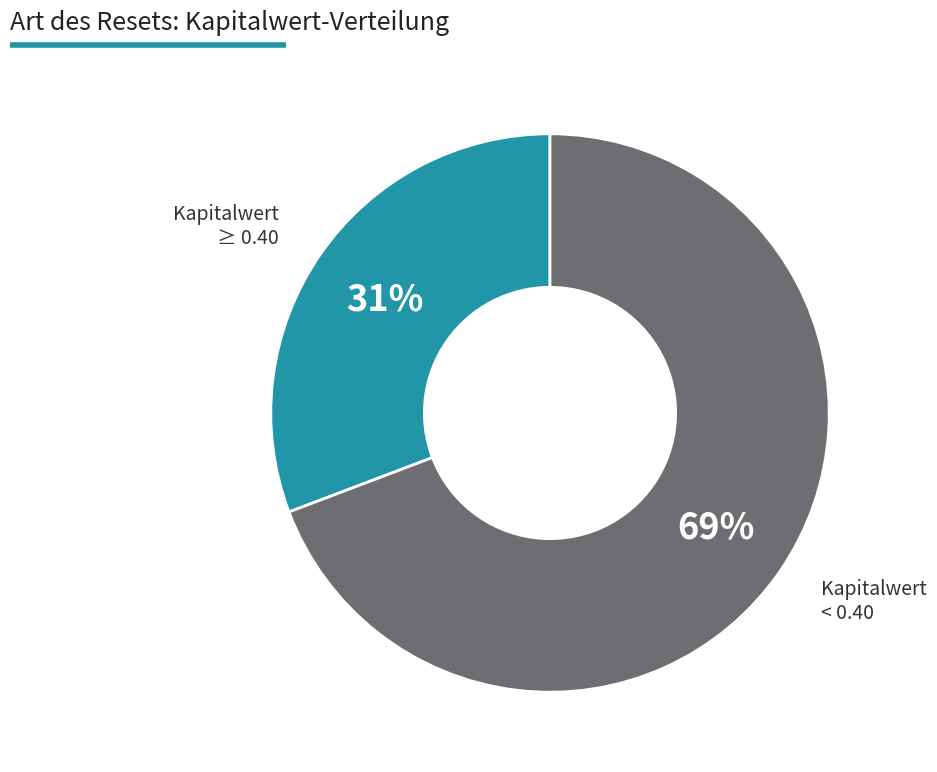

Is there a majority slice in this chart?

Yes